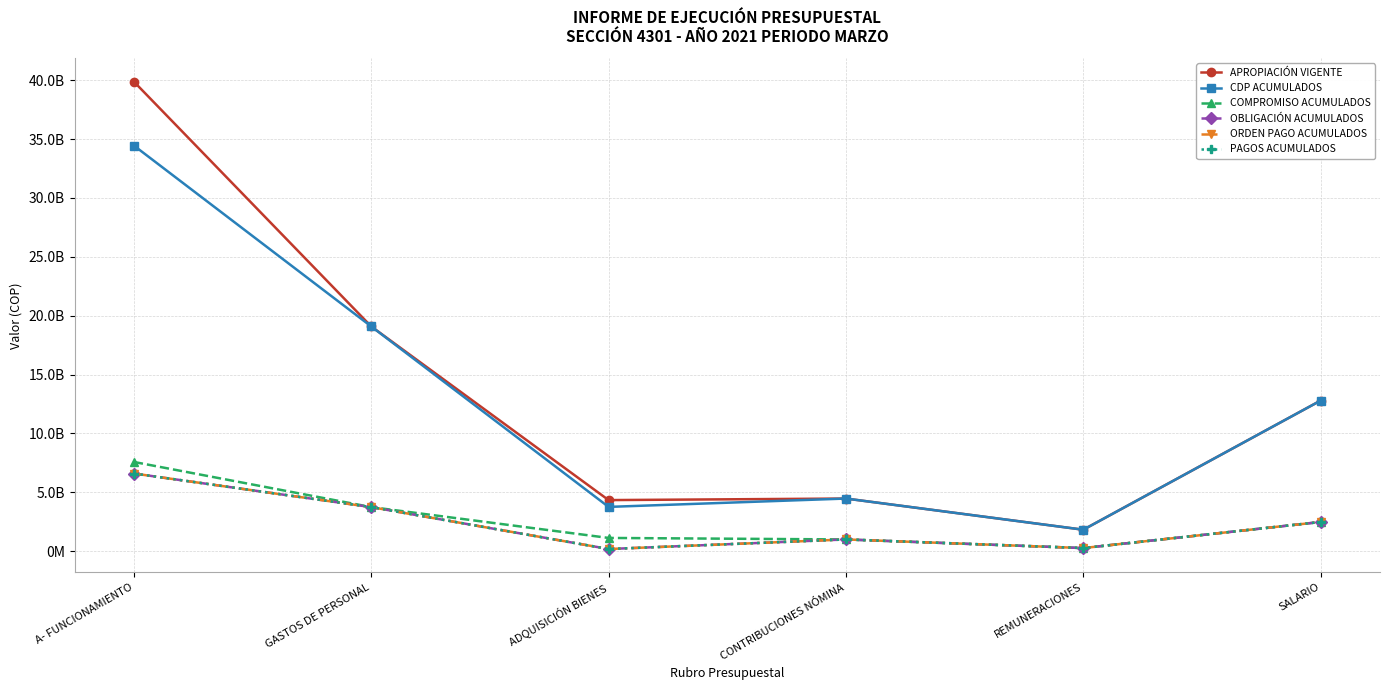

Does the chart have visible grid lines?

Yes